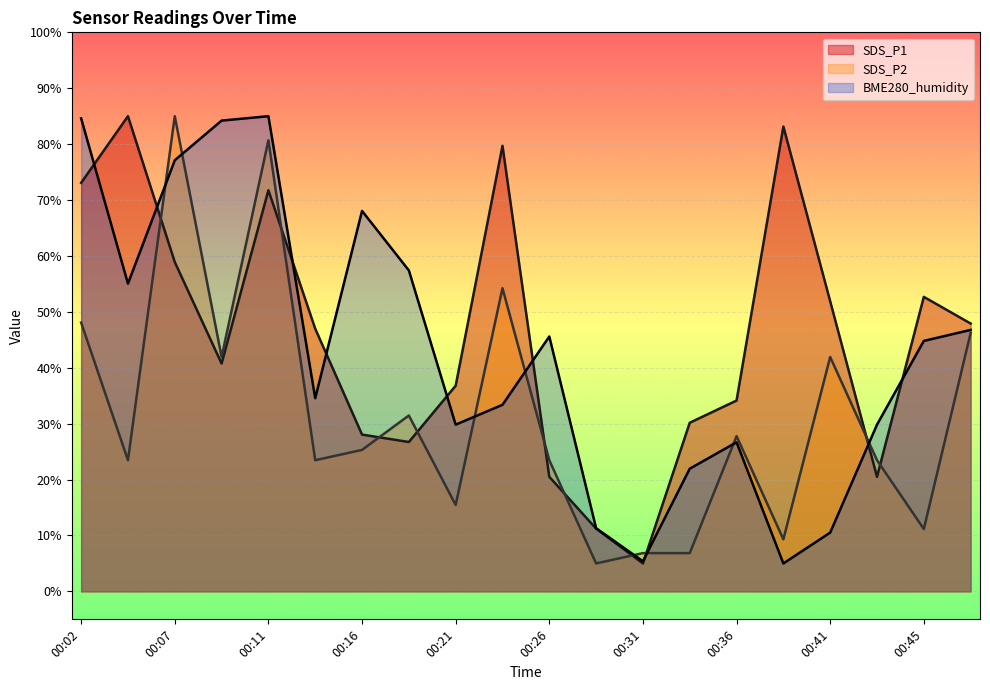

Which series has the largest total across all categories?

SDS_P1